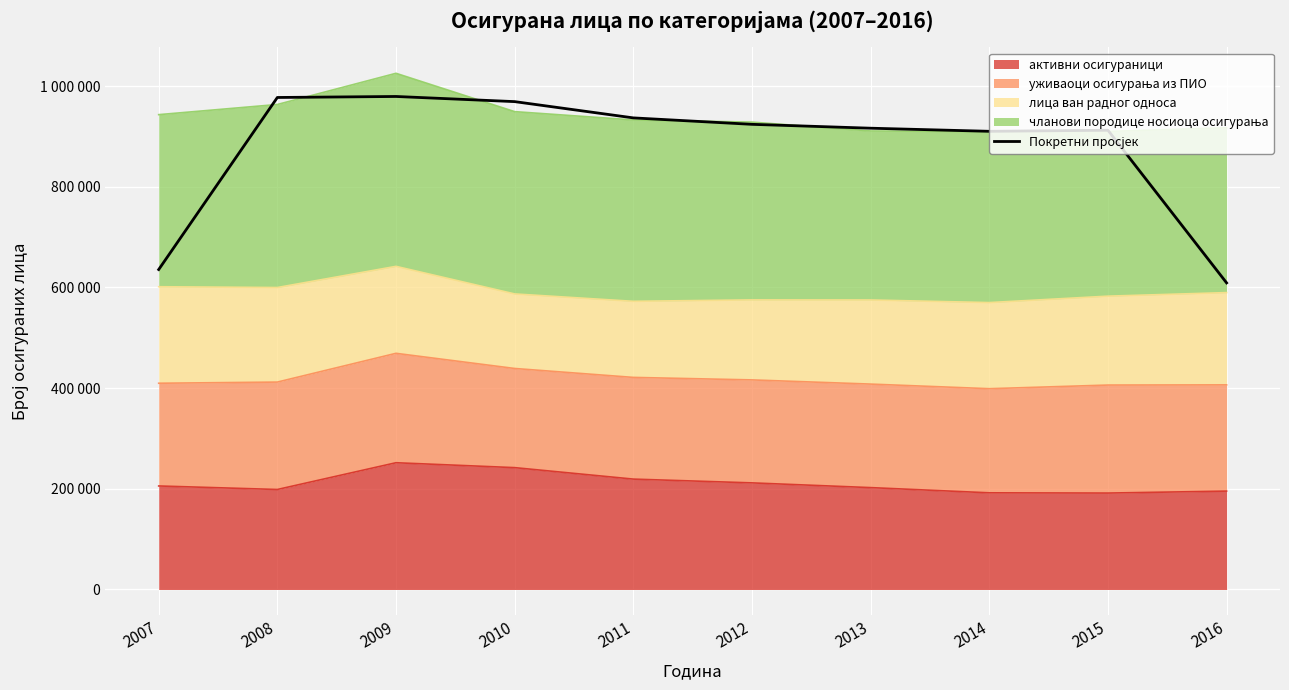

Which label corresponds to the largest value in the chart?

2009